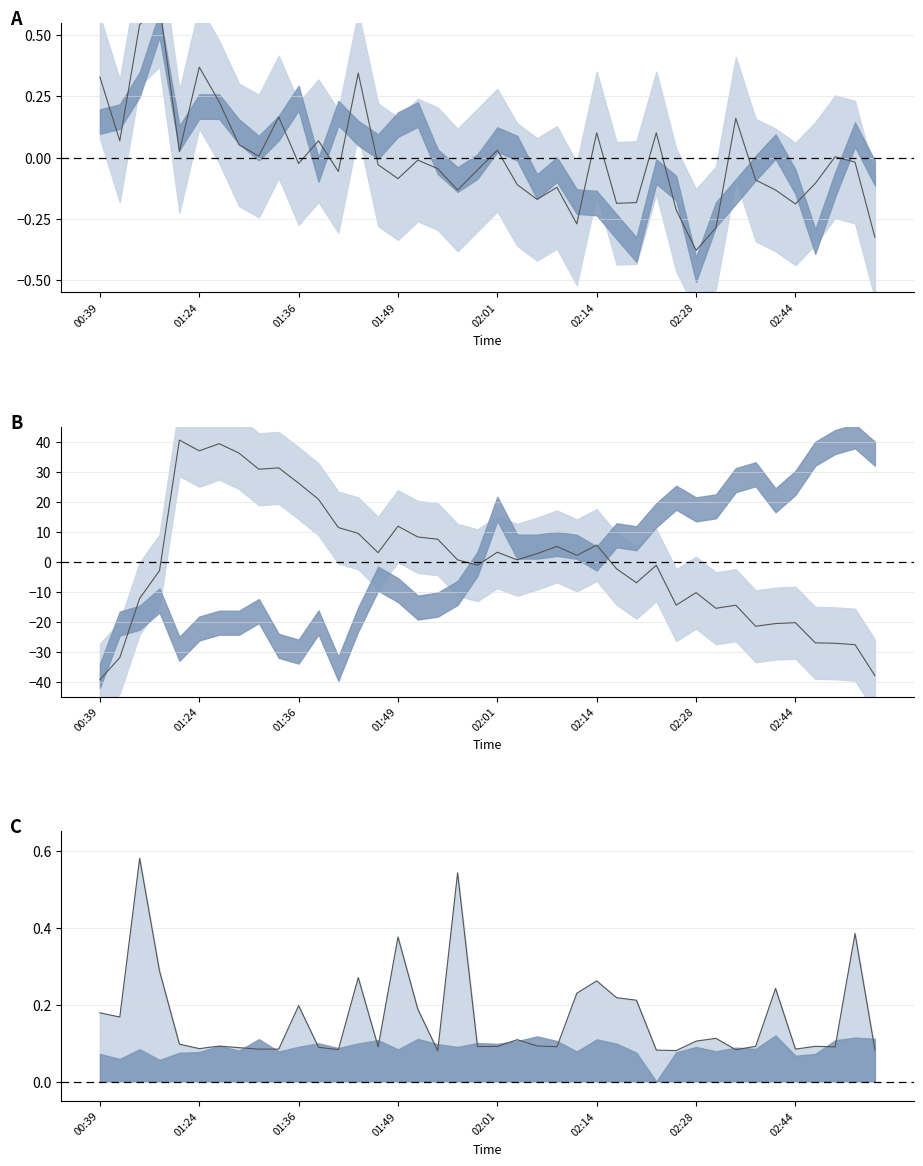

What position from the left is 02:28?

7